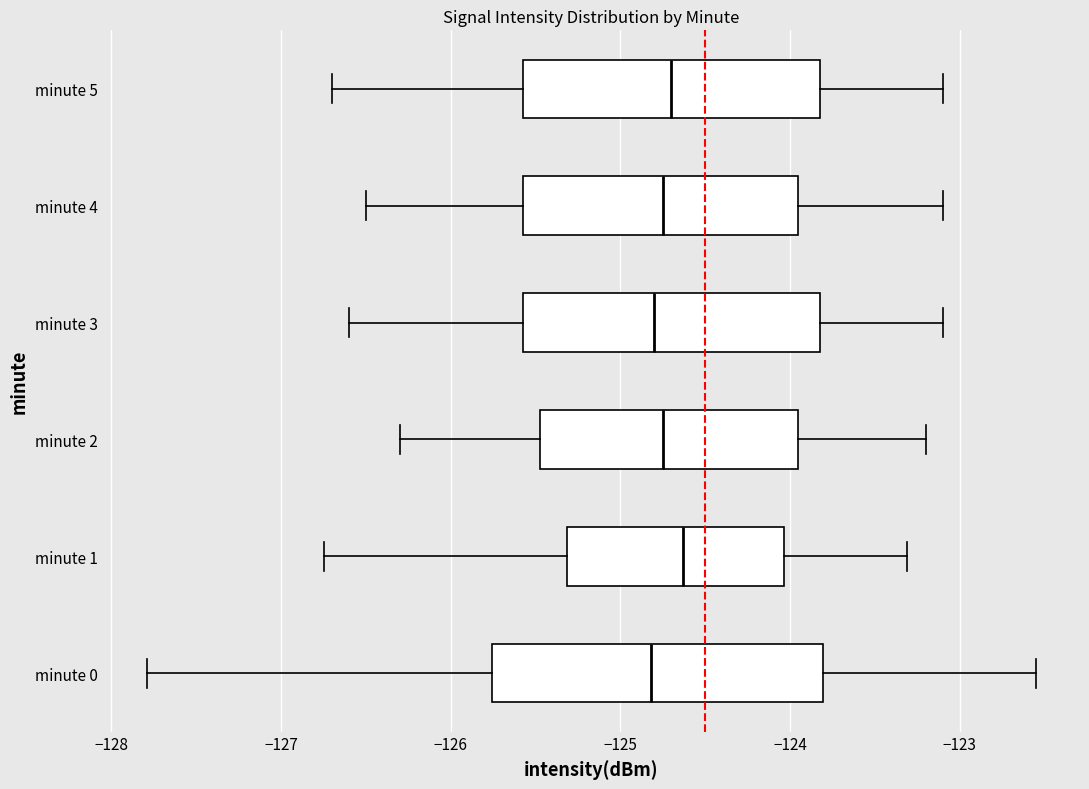

Reading bottom to top, transcribe this box plot: for each box, give where its median line is, the range the box spans, and where its two whiskers end, as read against the x-axis. The values are not printed on the chart, so give them approximately, as read against the axis.

minute 0: median -124.8, box -125.8 to -123.8, whiskers -127.8 to -122.6
minute 1: median -124.6, box -125.3 to -124.0, whiskers -126.7 to -123.3
minute 2: median -124.7, box -125.5 to -123.9, whiskers -126.3 to -123.2
minute 3: median -124.8, box -125.6 to -123.8, whiskers -126.6 to -123.1
minute 4: median -124.7, box -125.6 to -123.9, whiskers -126.5 to -123.1
minute 5: median -124.7, box -125.6 to -123.8, whiskers -126.7 to -123.1